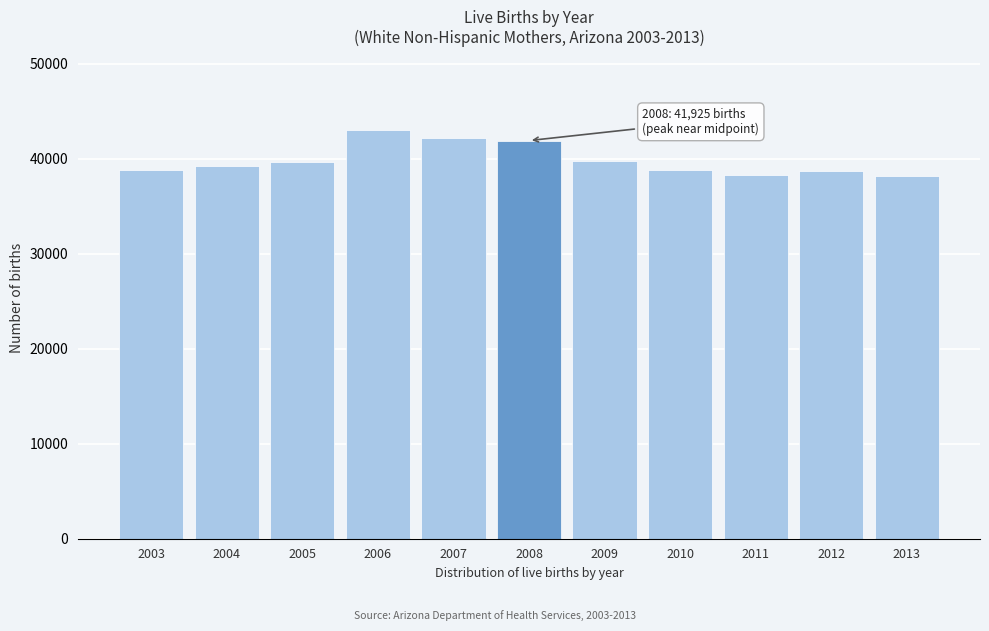

What is the value of the 5th bar from the left?

42216